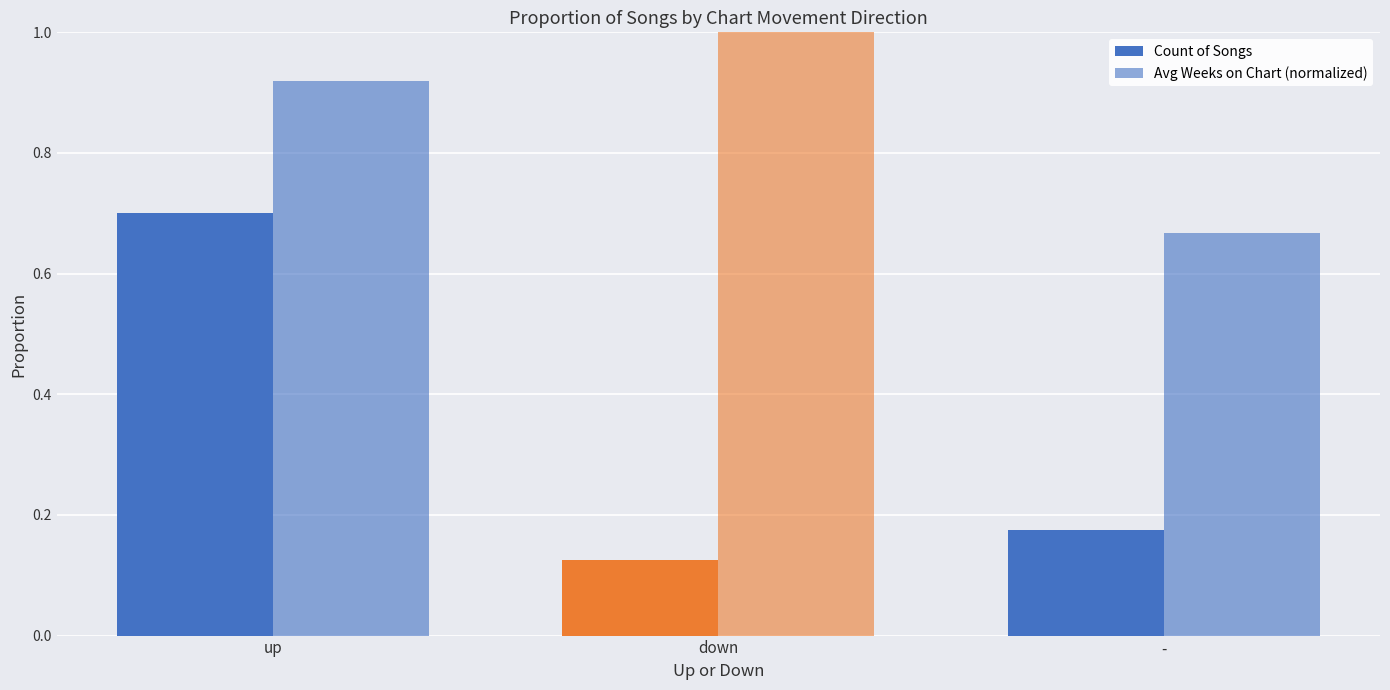

List the series in order of their peak value, highest first.

Avg Weeks on Chart (normalized), Count of Songs